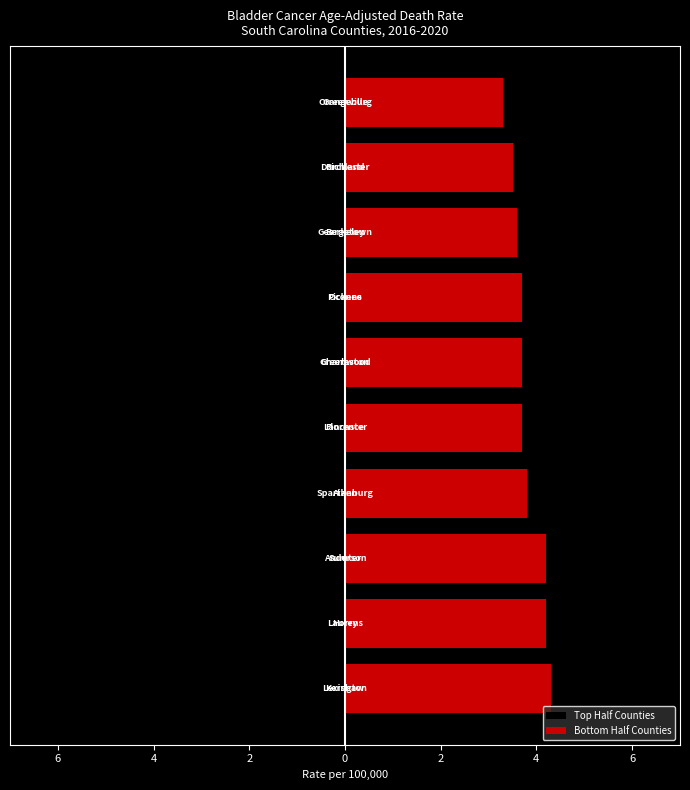

Reading left to right, what are all the values shown in this chart?

Top Half Counties: -5.5	-5.0	-4.9	-4.9	-4.9	-4.7	-4.7	-4.6	-4.4	-4.3
Bottom Half Counties: 4.3	4.2	4.2	3.8	3.7	3.7	3.7	3.6	3.5	3.3